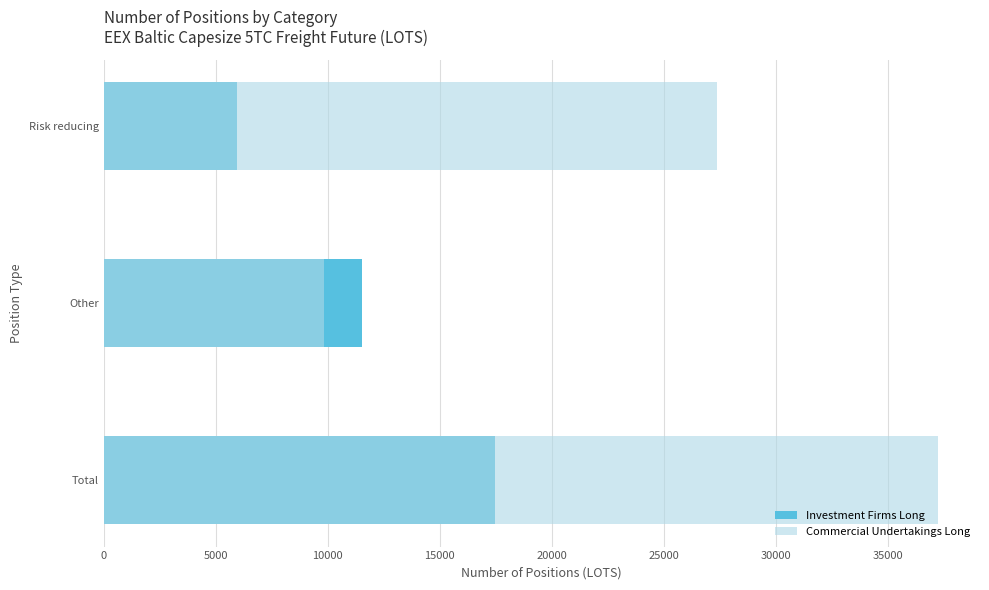

What is the sum of the Investment Firms Long values at Total and Risk reducing?

23454.4